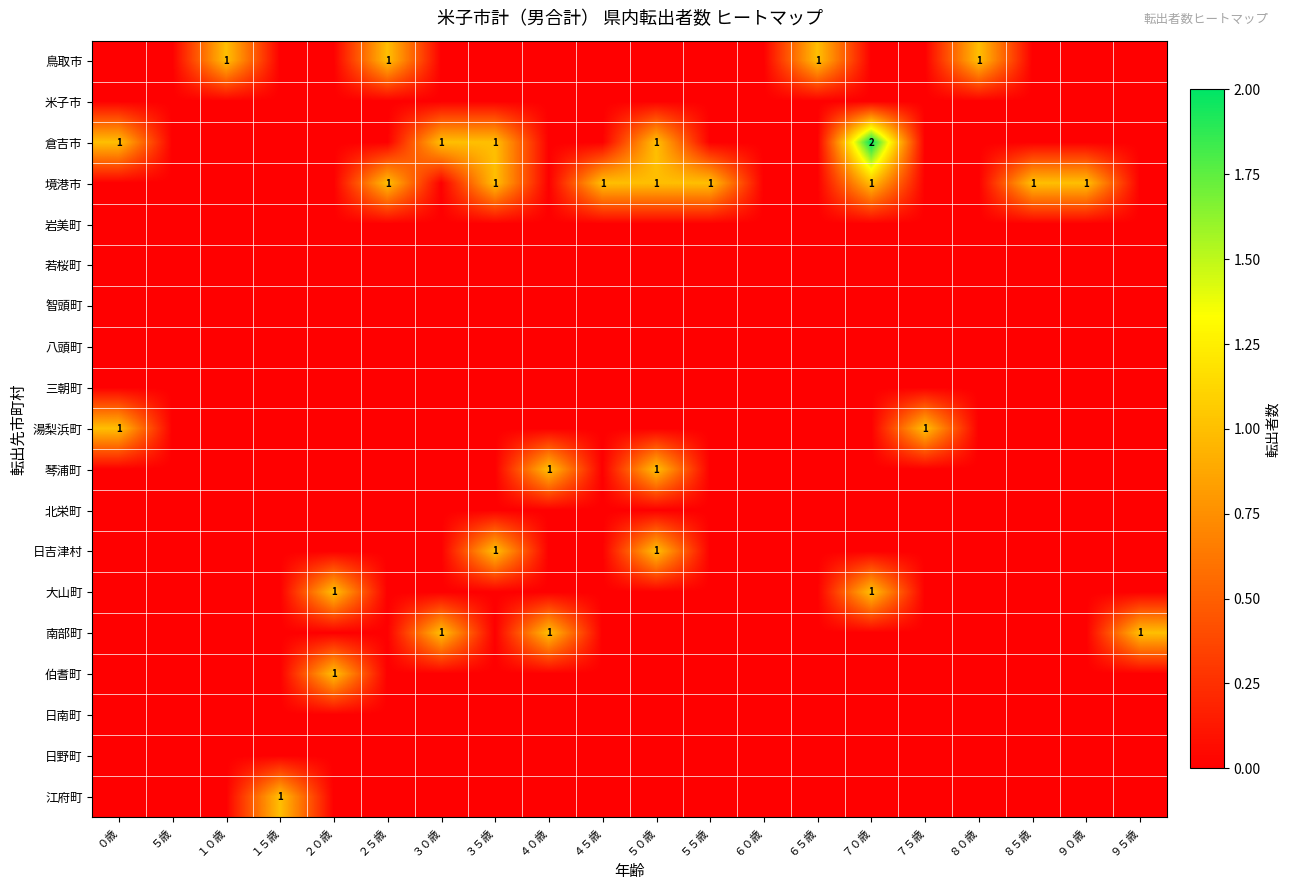

What is the maximum value shown in the chart?

2